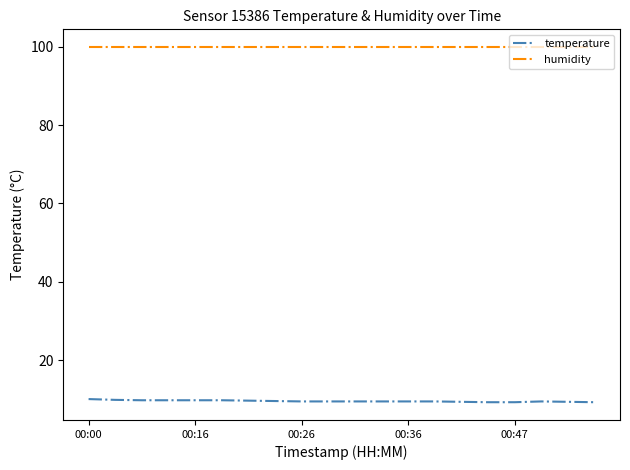

True or false: humidity and temperature intersect in this chart.

False